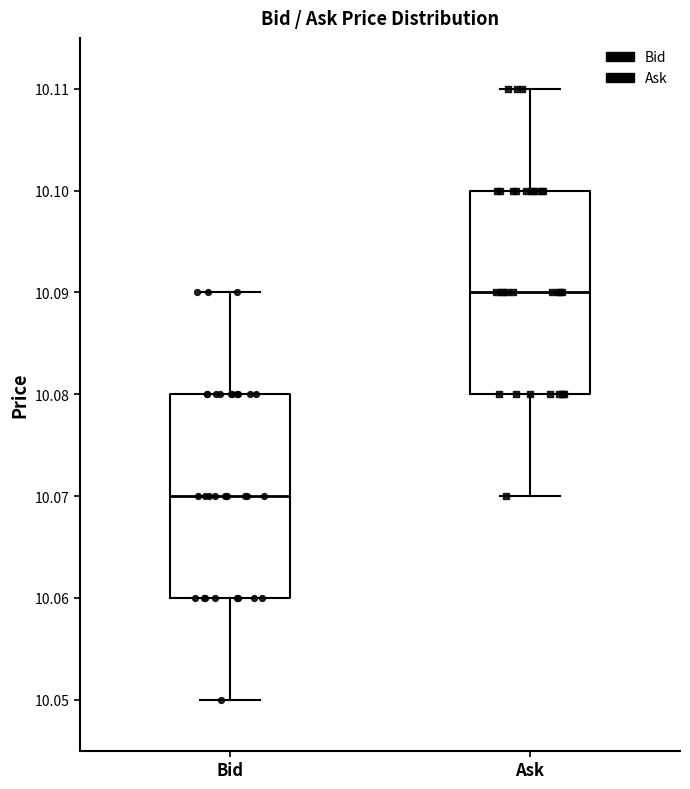

Where is the lower edge of the box for Ask on the y-axis? The values are not printed on the chart, so give them approximately, as read against the axis.

10.08